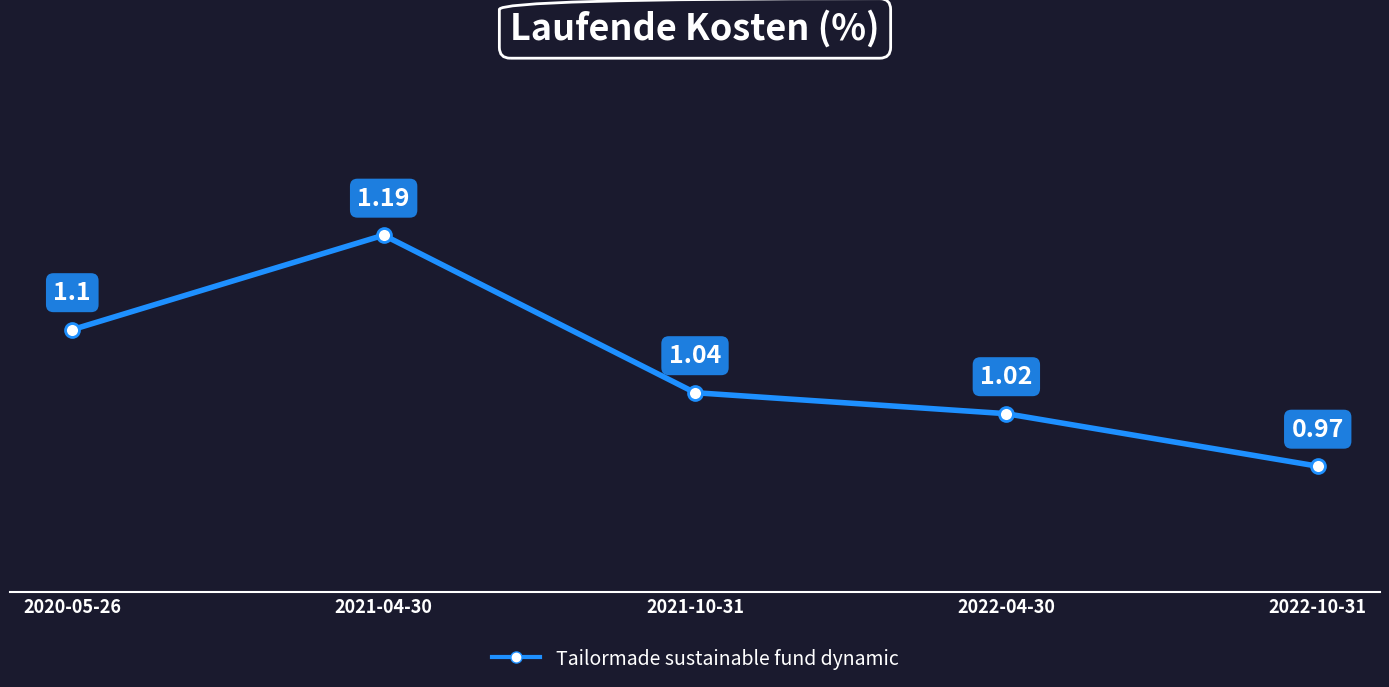

True or false: the data shows 1.1 at 2020-05-26.

True